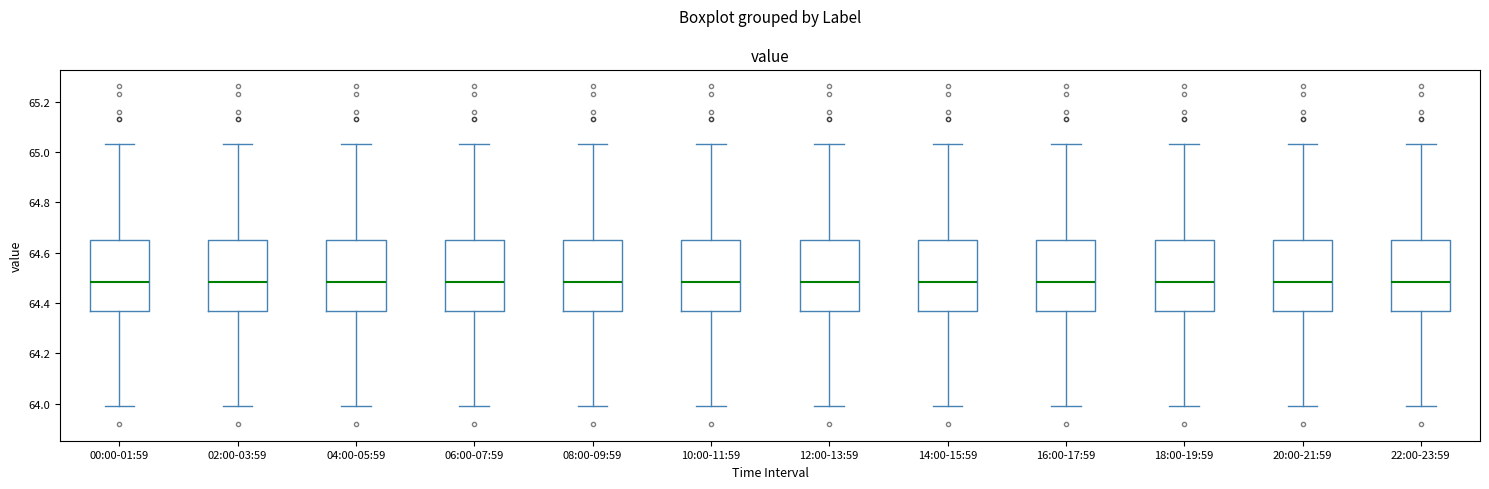

Reading left to right, transcribe this box plot: for each box, give where its median line is, the range the box spans, and where its two whiskers end, as read against the y-axis. The values are not printed on the chart, so give them approximately, as read against the axis.

00:00-01:59: median 64.48, box 64.38 to 64.66, whiskers 64.00 to 65.04
02:00-03:59: median 64.48, box 64.38 to 64.66, whiskers 64.00 to 65.04
04:00-05:59: median 64.48, box 64.38 to 64.66, whiskers 64.00 to 65.04
06:00-07:59: median 64.48, box 64.38 to 64.66, whiskers 64.00 to 65.04
08:00-09:59: median 64.48, box 64.38 to 64.66, whiskers 64.00 to 65.04
10:00-11:59: median 64.48, box 64.38 to 64.66, whiskers 64.00 to 65.04
12:00-13:59: median 64.48, box 64.38 to 64.66, whiskers 64.00 to 65.04
14:00-15:59: median 64.48, box 64.38 to 64.66, whiskers 64.00 to 65.04
16:00-17:59: median 64.48, box 64.38 to 64.66, whiskers 64.00 to 65.04
18:00-19:59: median 64.48, box 64.38 to 64.66, whiskers 64.00 to 65.04
20:00-21:59: median 64.48, box 64.38 to 64.66, whiskers 64.00 to 65.04
22:00-23:59: median 64.48, box 64.38 to 64.66, whiskers 64.00 to 65.04